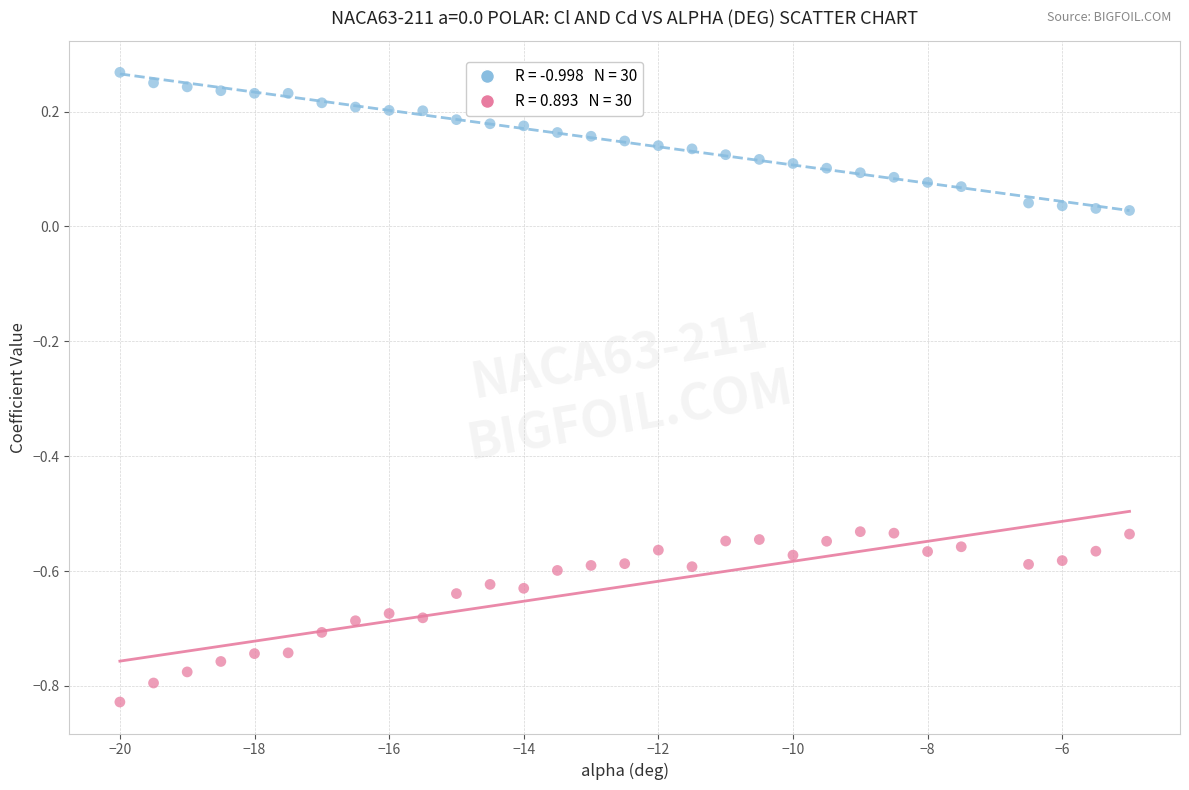

Across all data points, what is the range of X values (max minus min)?

15.0